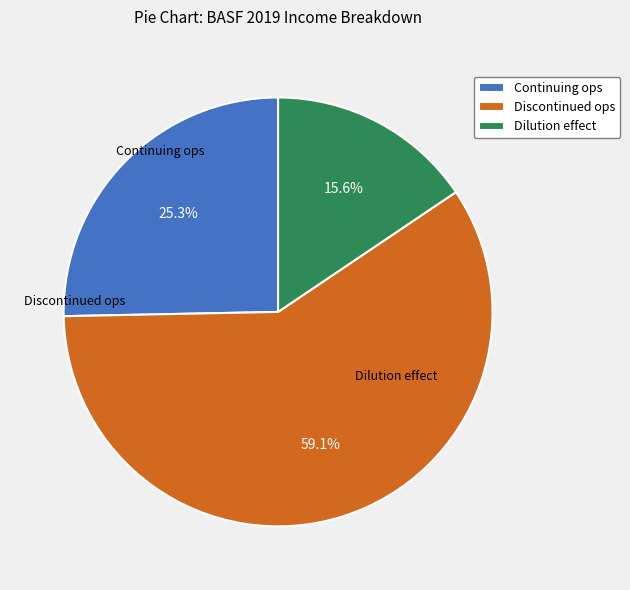

How many segments does this pie chart have?

3